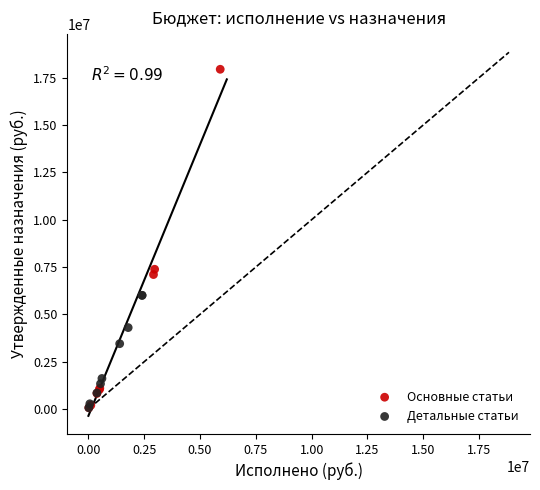

Which series has the largest Y range (max minus min)?

Основные статьи